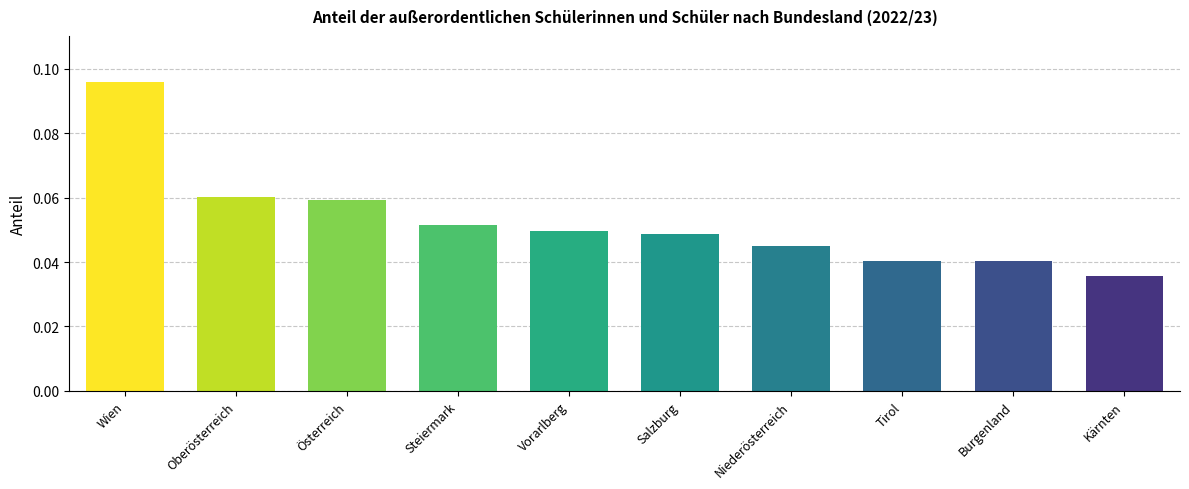

True or false: the data shows 0.1 at Tirol.

False